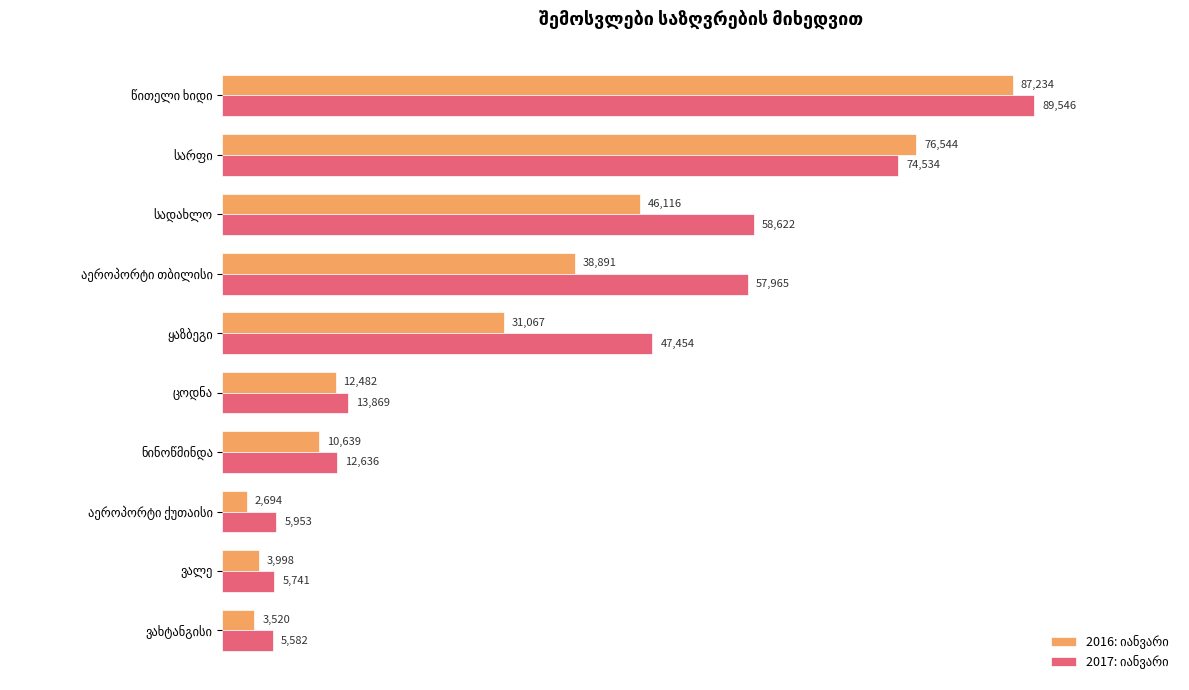

At how many categories does at least one series exceed 45380?

5